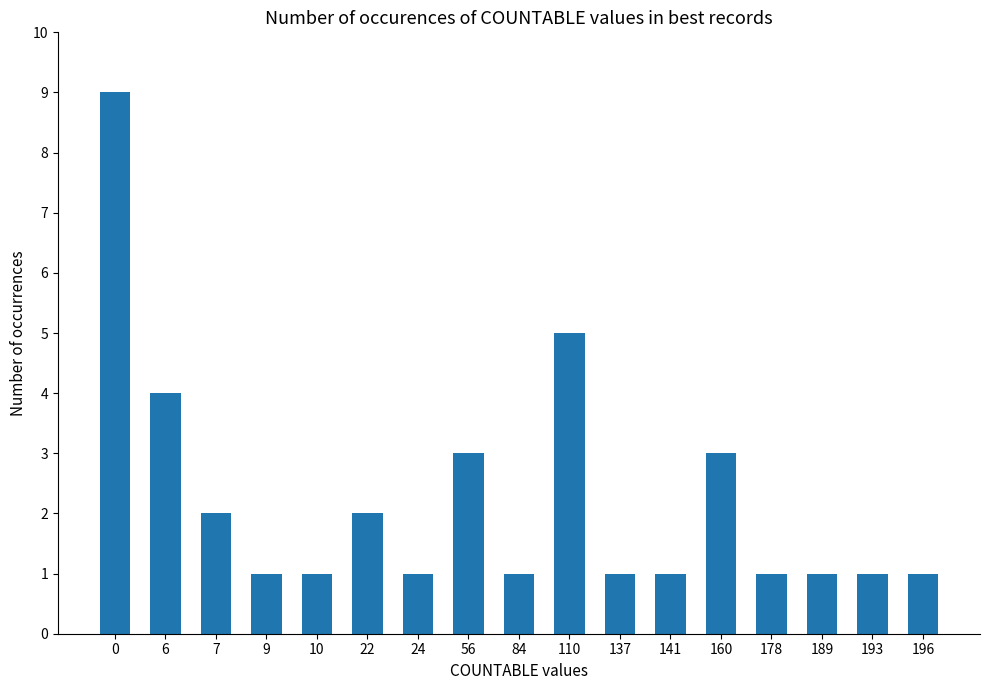

Reading left to right, transcribe all the data shown in this chart.

9	4	2	1	1	2	1	3	1	5	1	1	3	1	1	1	1